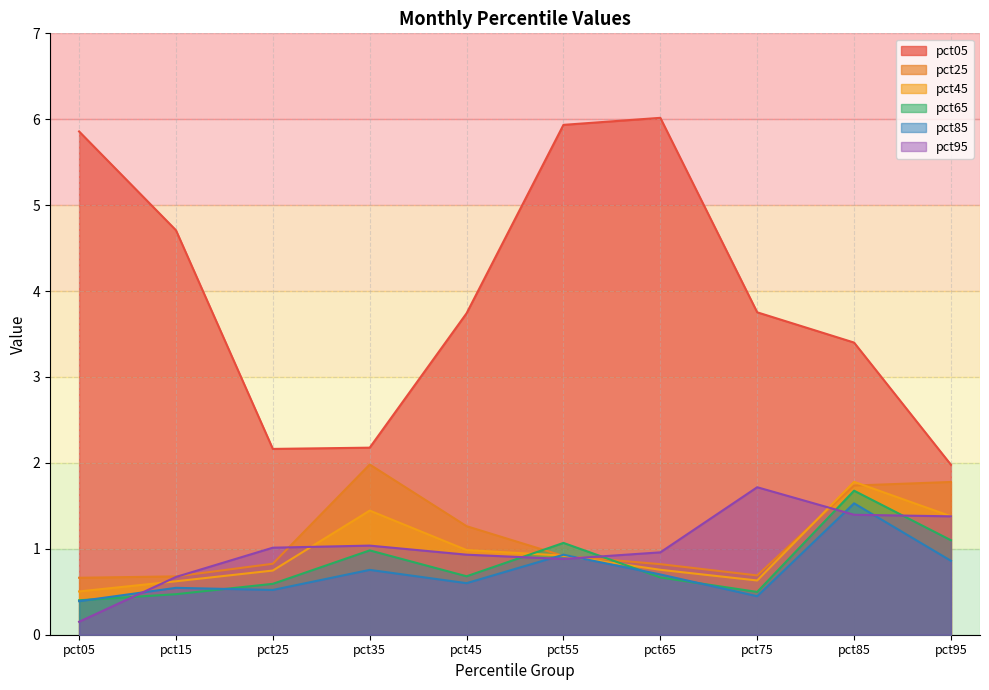

After their last crossing, which series has the higher values: pct65 or pct85?

pct65